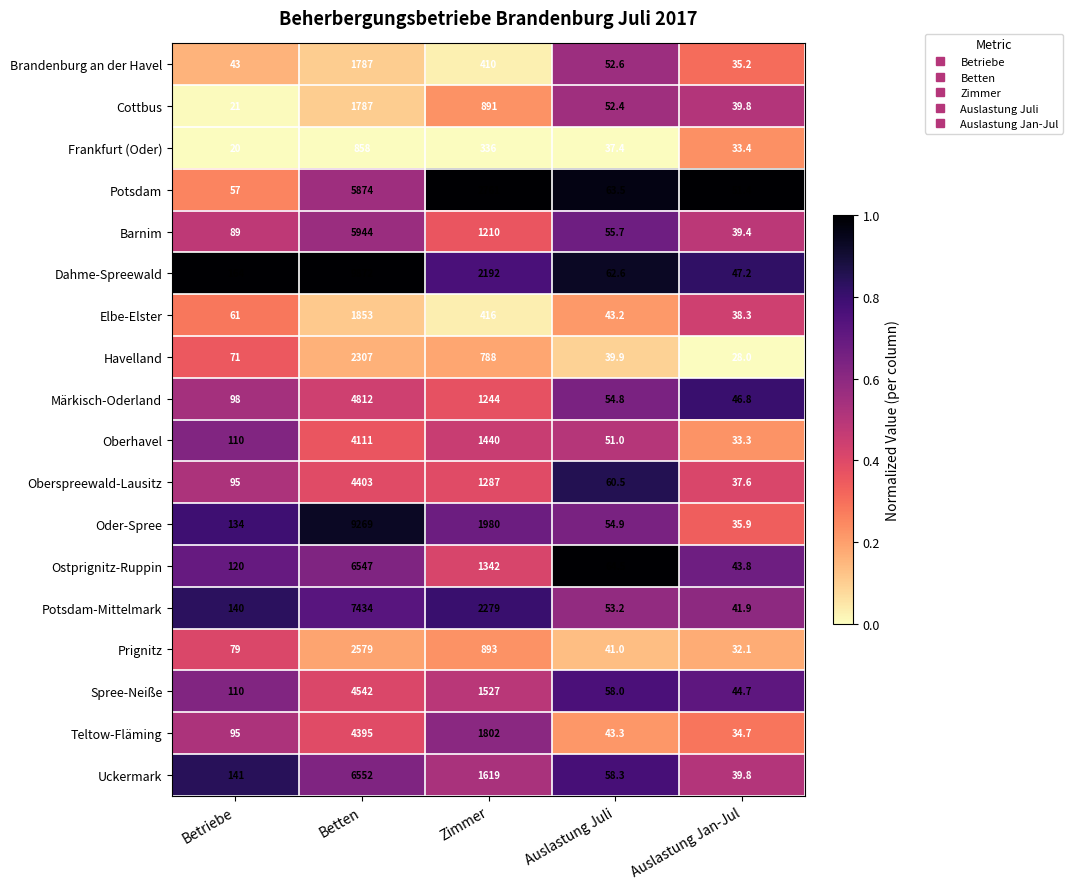

Which category has the highest value across all series?

Betten